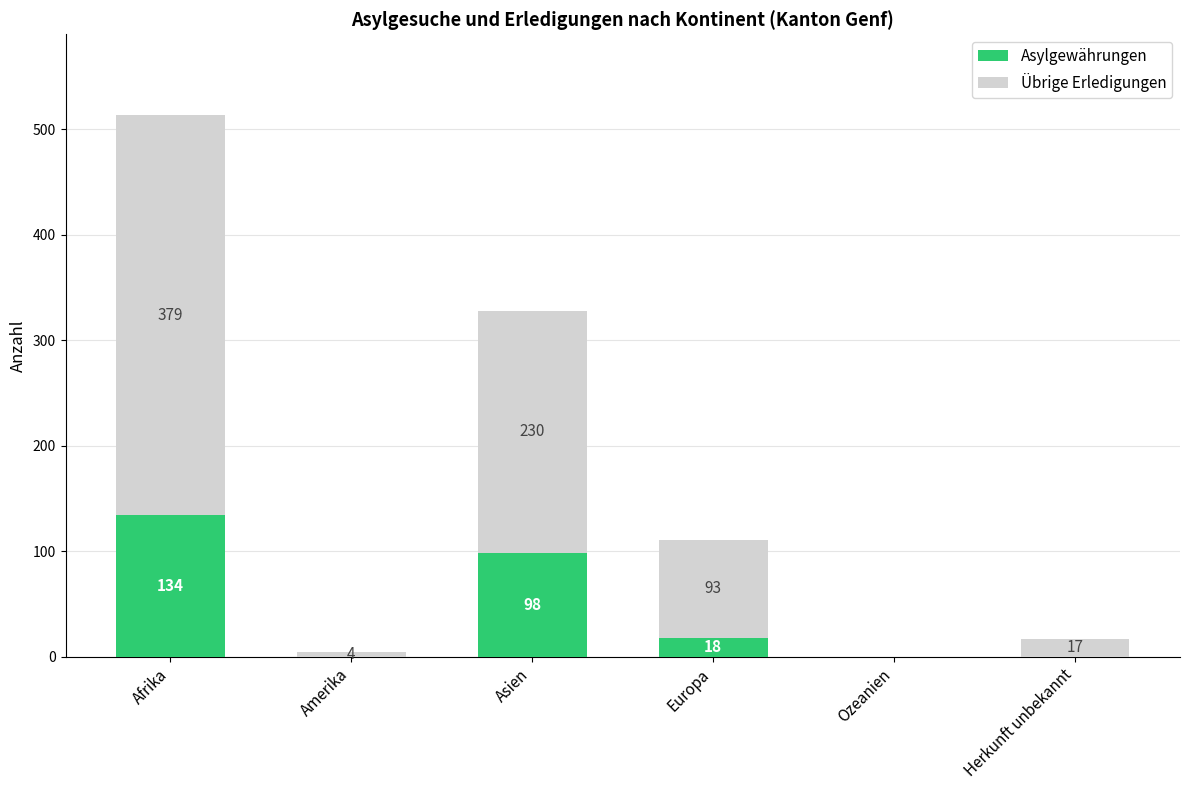

Does the chart contain stacked bars?

Yes